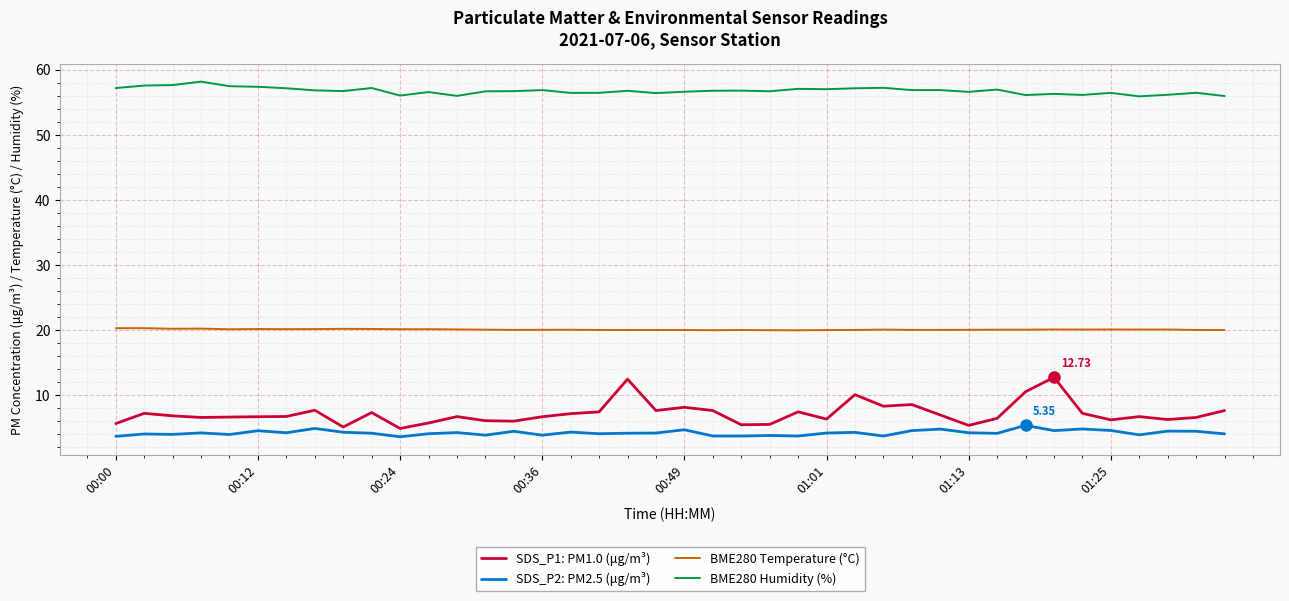

Which series has the largest total across all categories?

BME280 Humidity (%)